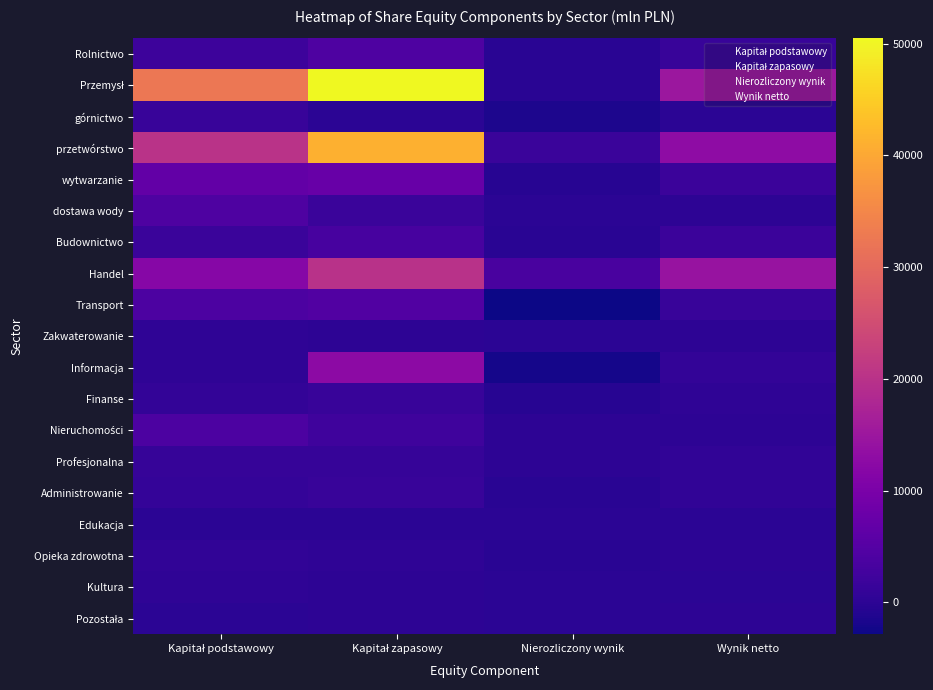

At which category is the sum across all series the highest?

Kapitał zapasowy